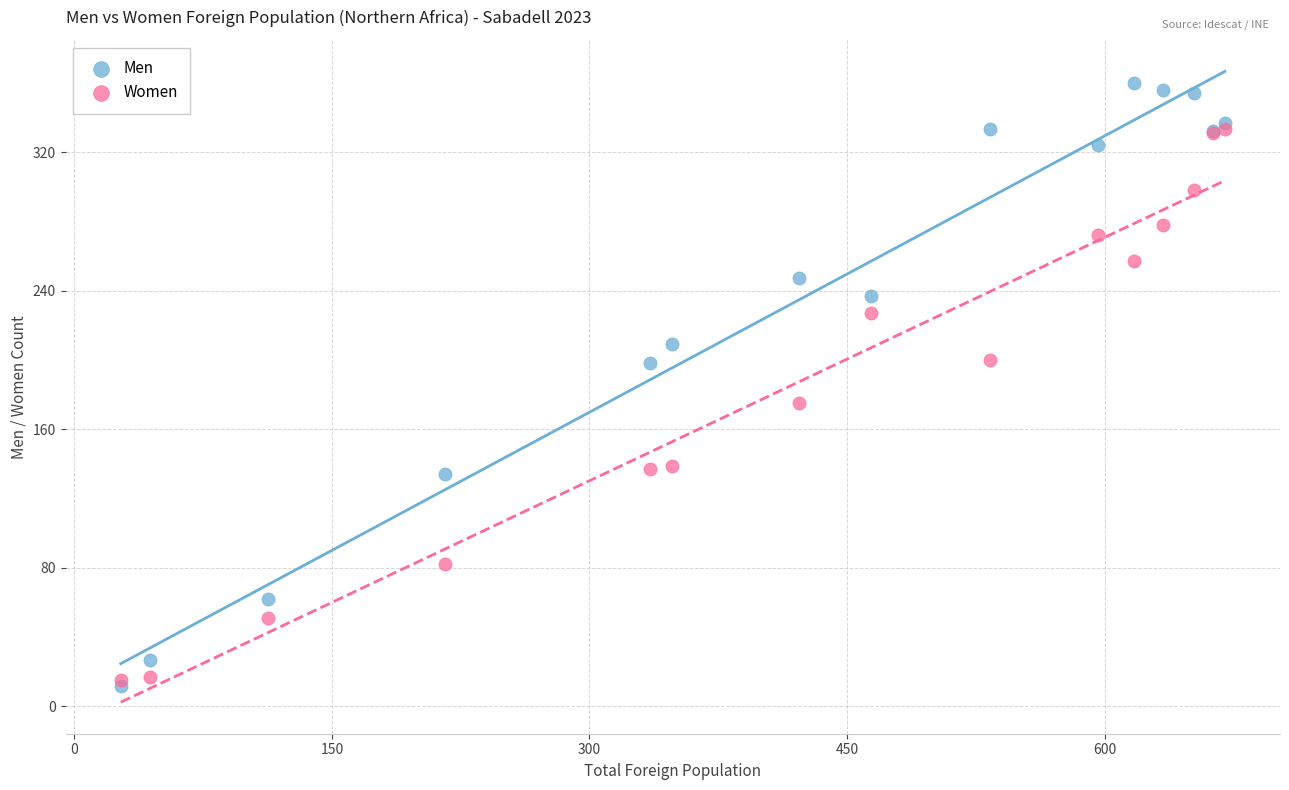

What are all the series names shown in the legend?

Men, Women